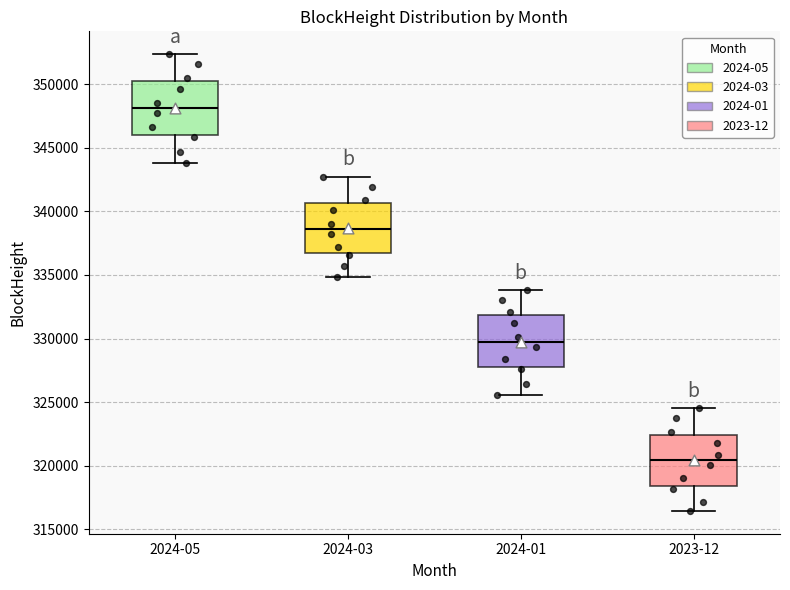

Reading left to right, transcribe this box plot: for each box, give where its median line is, the range the box spans, and where its two whiskers end, as read against the y-axis. The values are not printed on the chart, so give them approximately, as read against the axis.

2024-05: median 348000, box 346000 to 350500, whiskers 344000 to 352500
2024-03: median 338500, box 336500 to 340500, whiskers 335000 to 342500
2024-01: median 330000, box 328000 to 332000, whiskers 325500 to 334000
2023-12: median 320500, box 318500 to 322500, whiskers 316500 to 324500